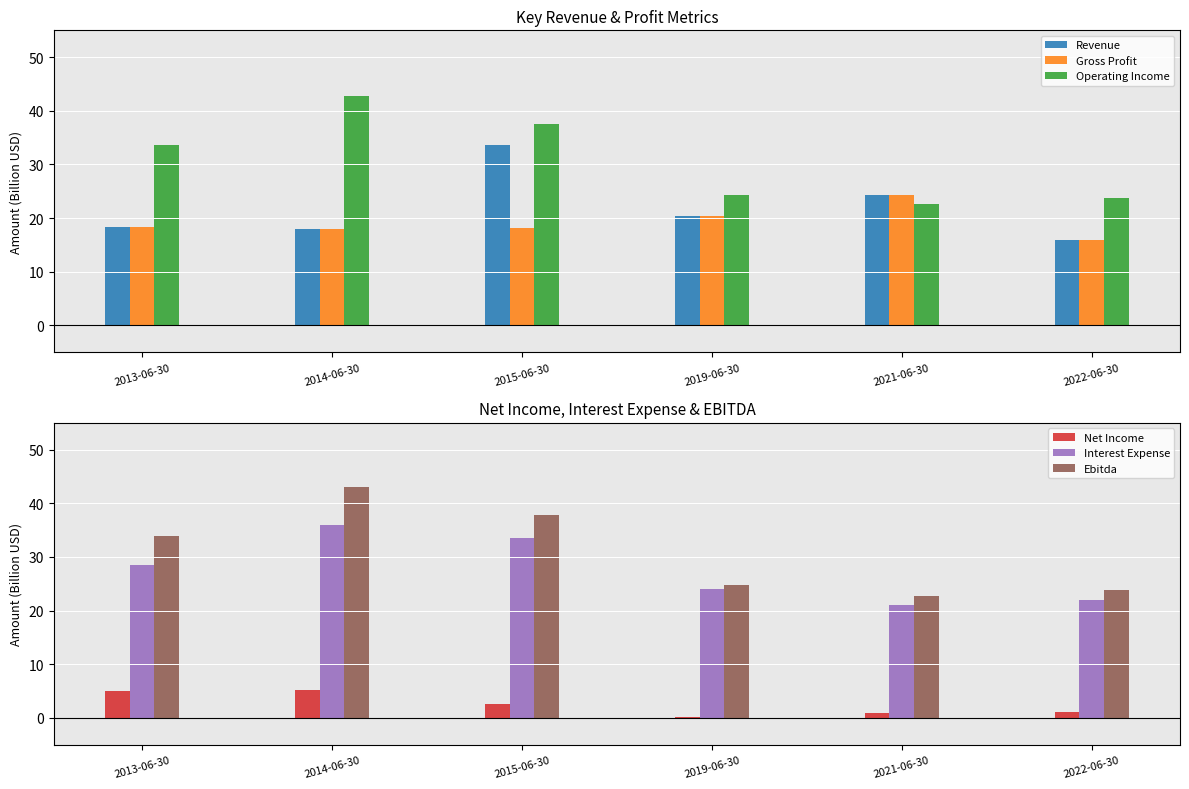

At how many categories does at least one series exceed 15?

6